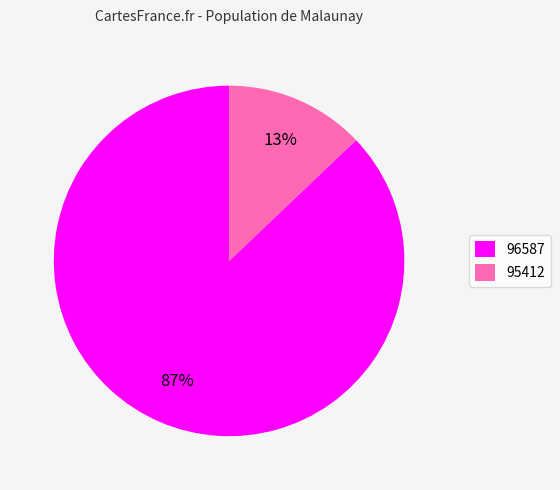

What percentage is the 96587 slice, to the nearest percent?

87%